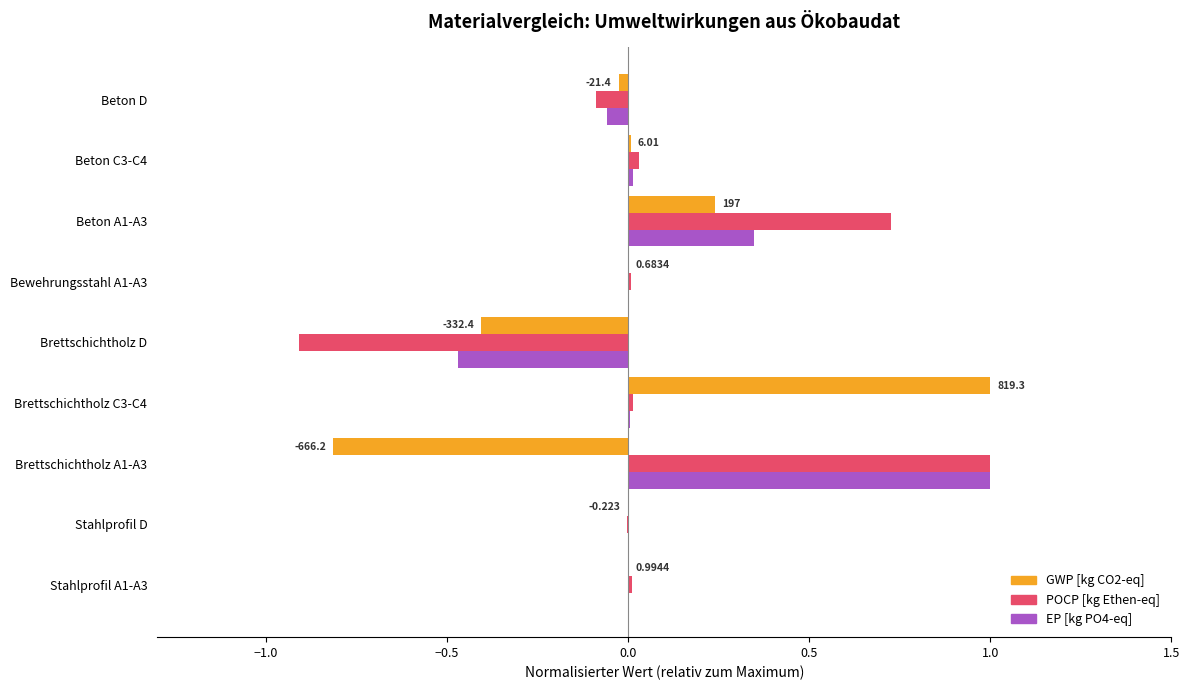

Is the value of POCP [kg Ethen-eq] at Beton A1-A3 greater than the value of GWP [kg CO2-eq] at Stahlprofil D?

Yes